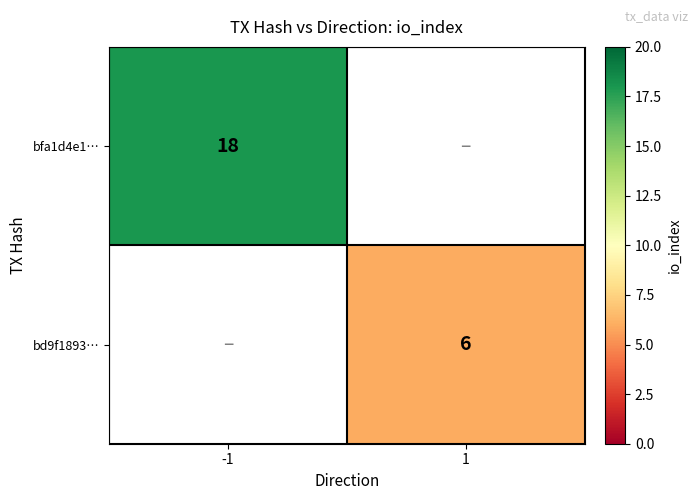

The bfa1d4e1… series shows 18 at -1. True or false?

True